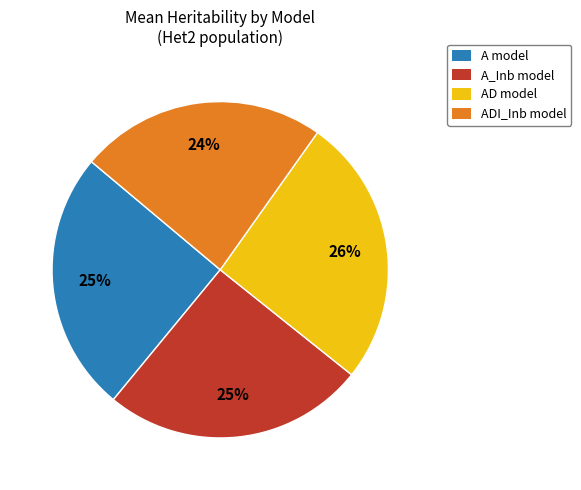

Does any single category account for the majority?

No